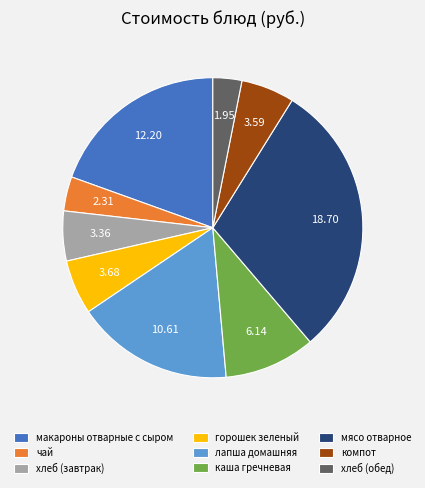

Which slice is the largest?

мясо отварное